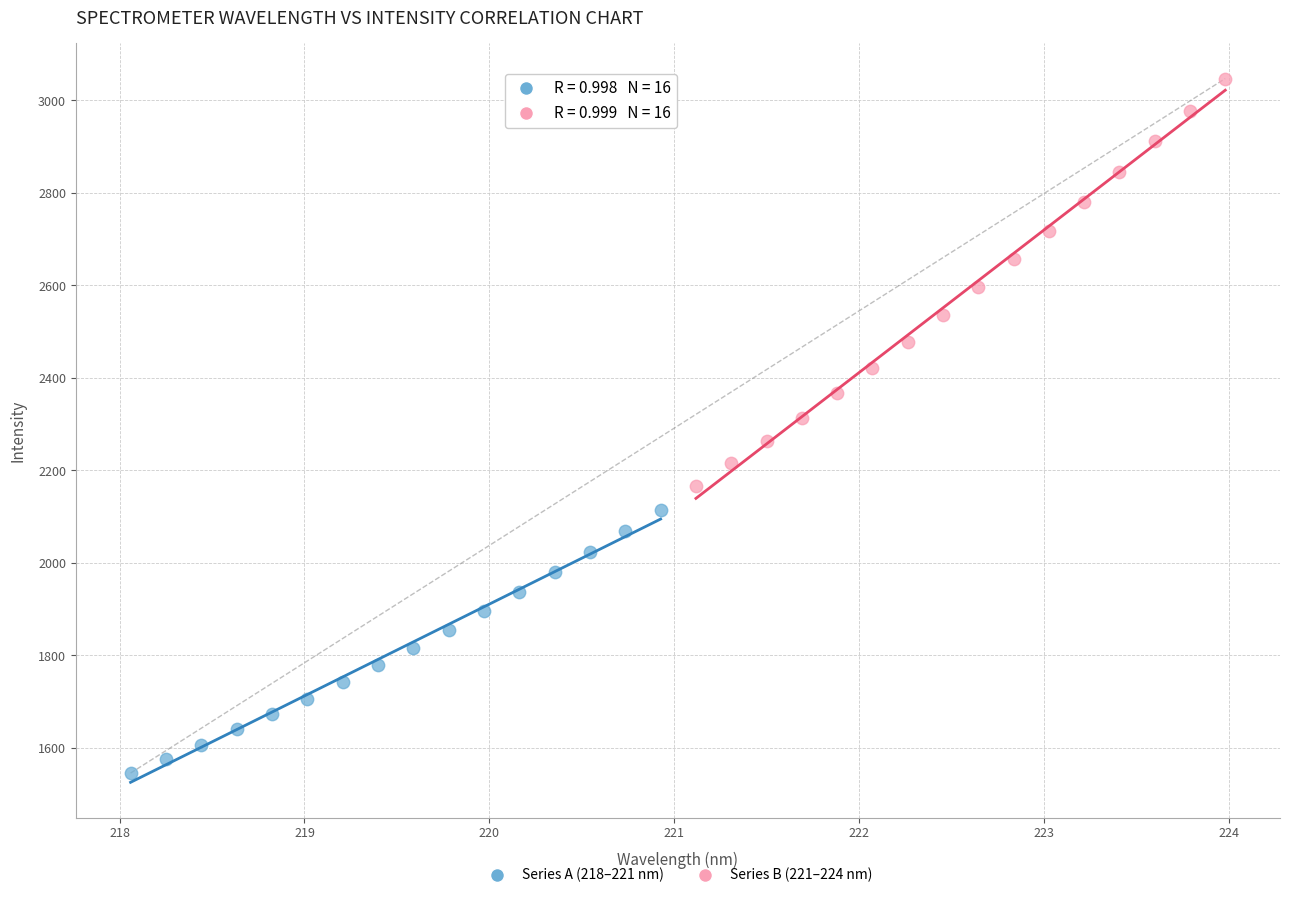

Which series has the widest spread of Y values?

Series B (221–224 nm)